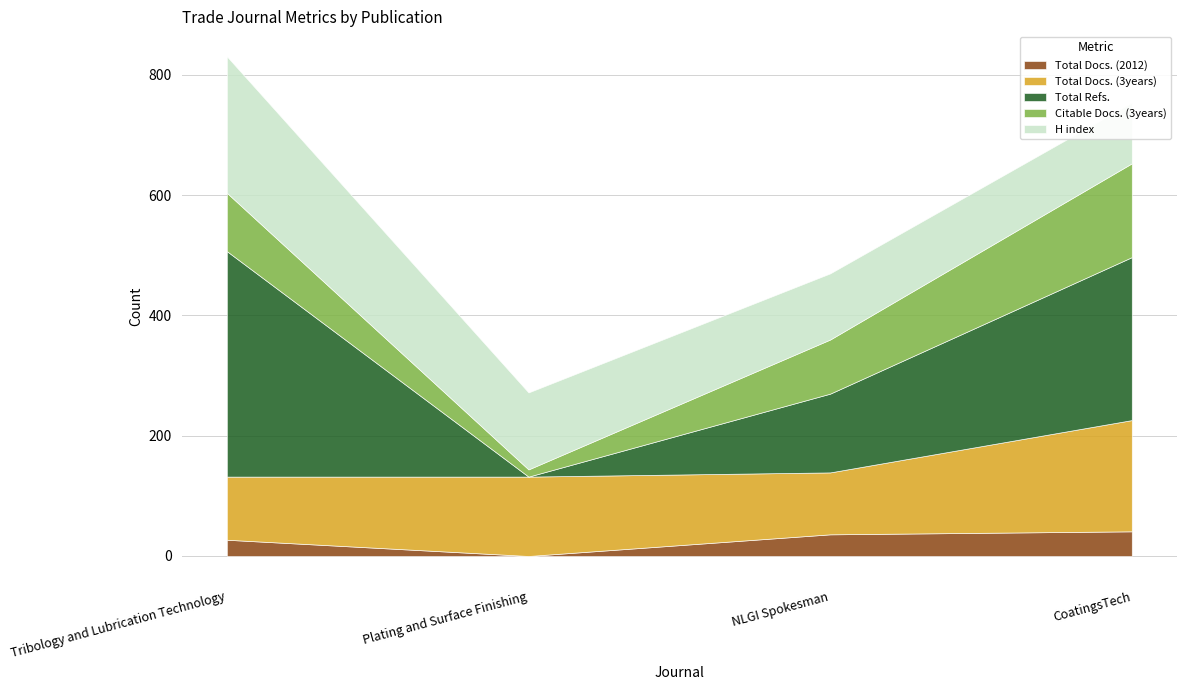

Rank the series by their maximum value, from highest to lowest.

Total Refs., H index, Total Docs. (3years), Citable Docs. (3years), Total Docs. (2012)